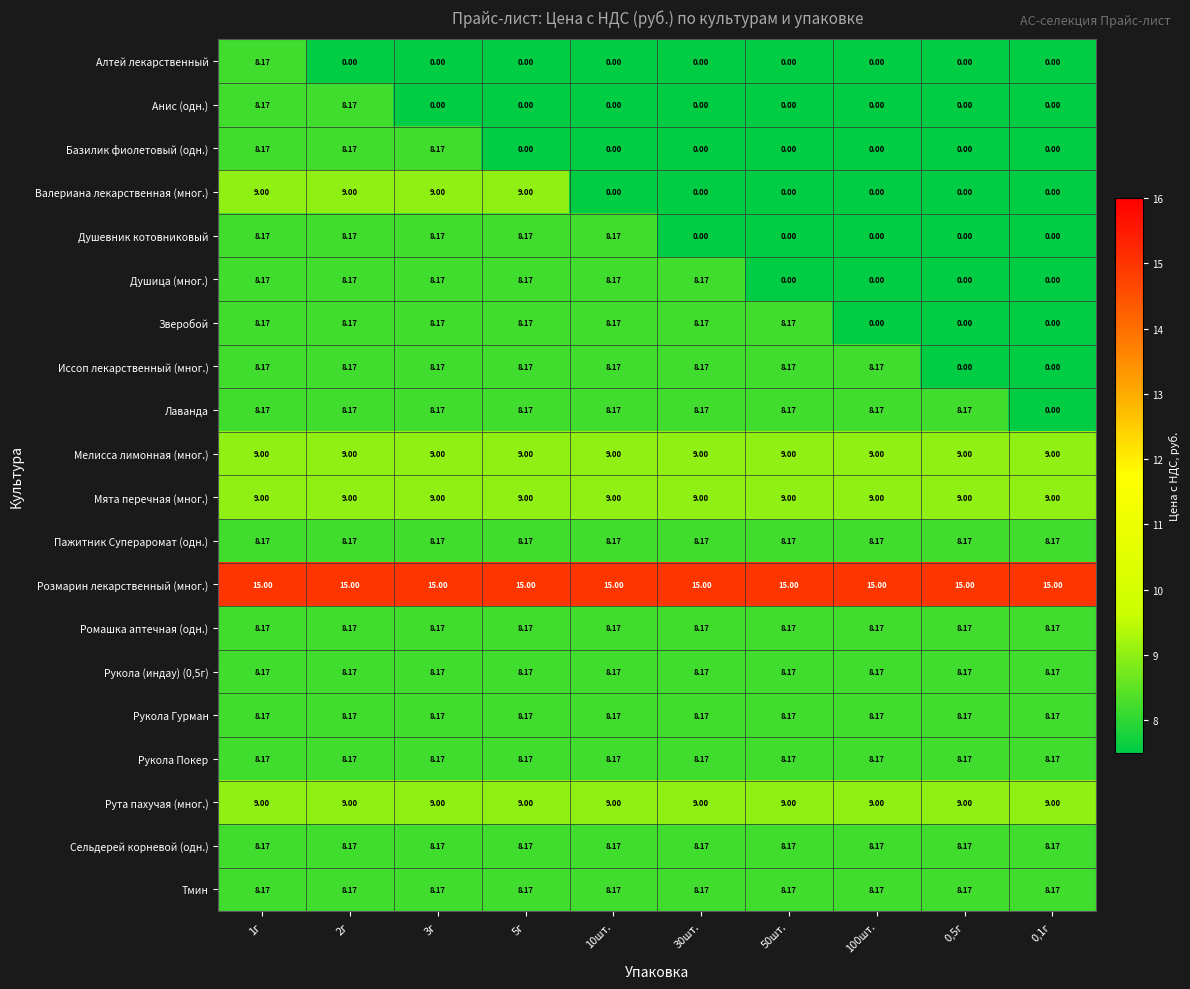

What is the difference between the highest and lowest values at 1г?

6.8